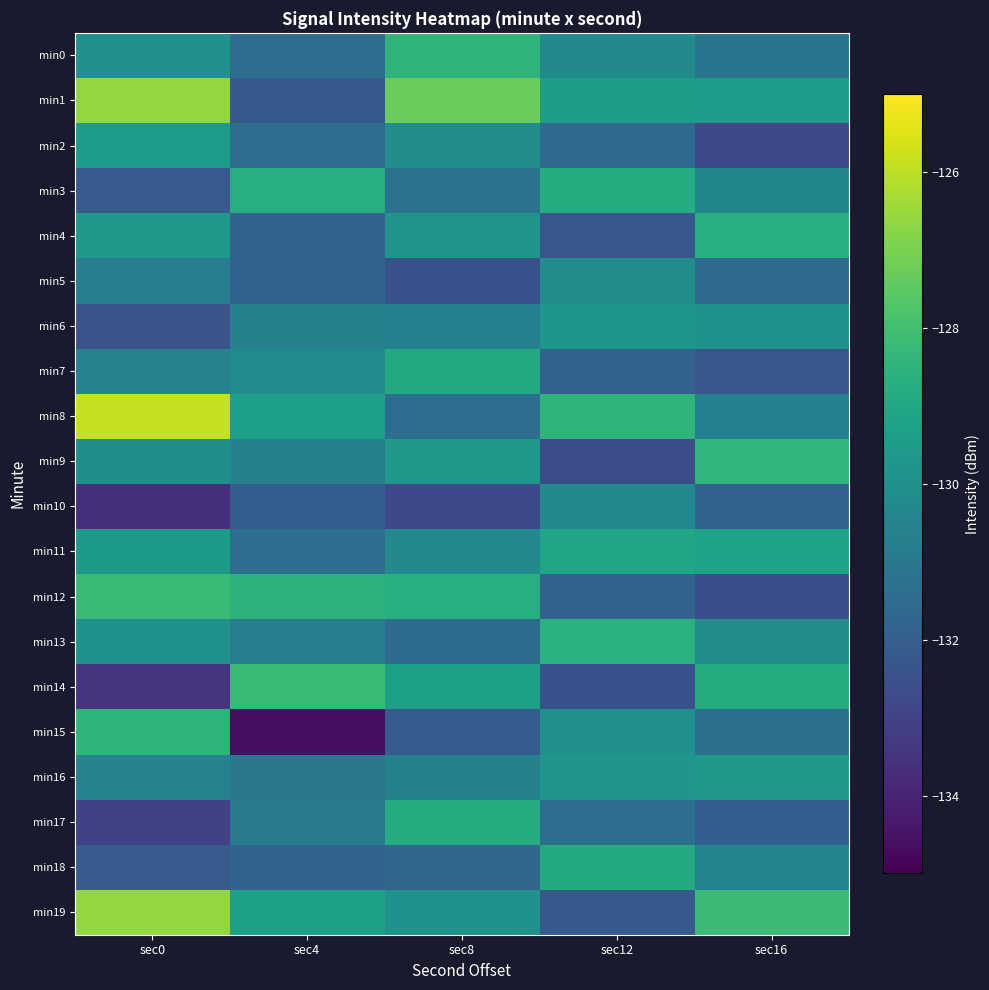

What is the total value across all series at sec8?

-2605.6